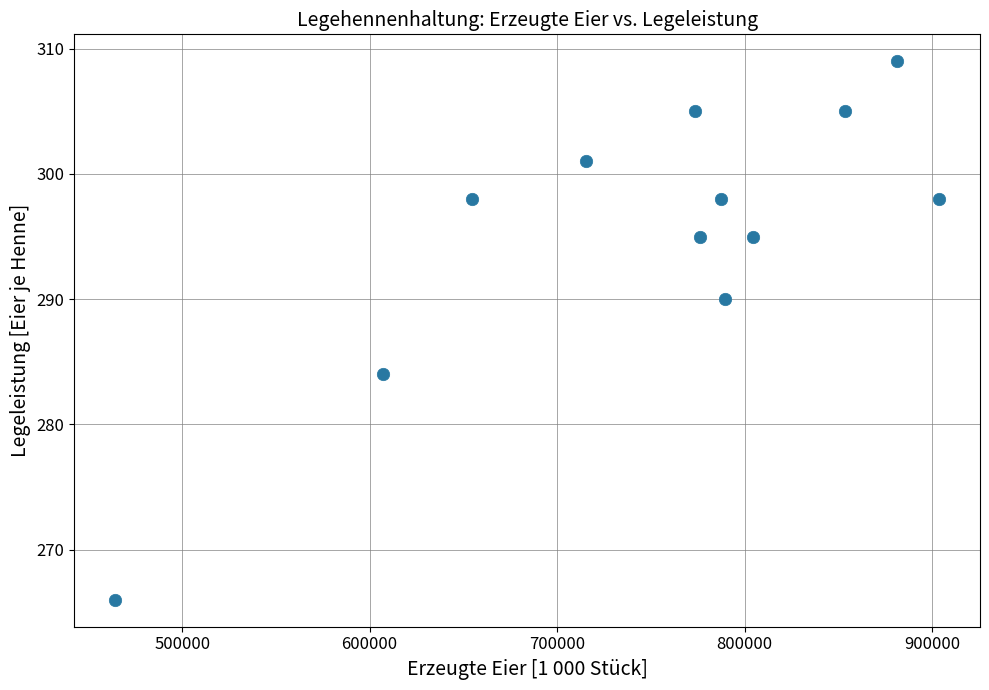

What is the range of Y values (max minus min)?

43